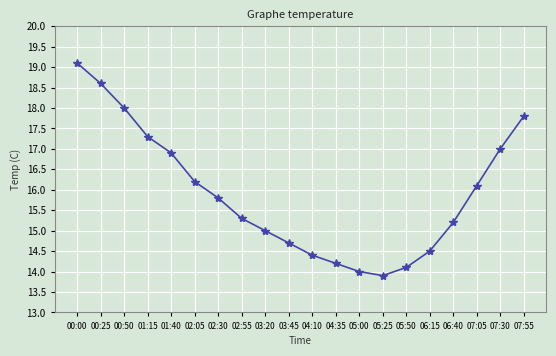

Which label corresponds to the smallest value in the chart?

05:25